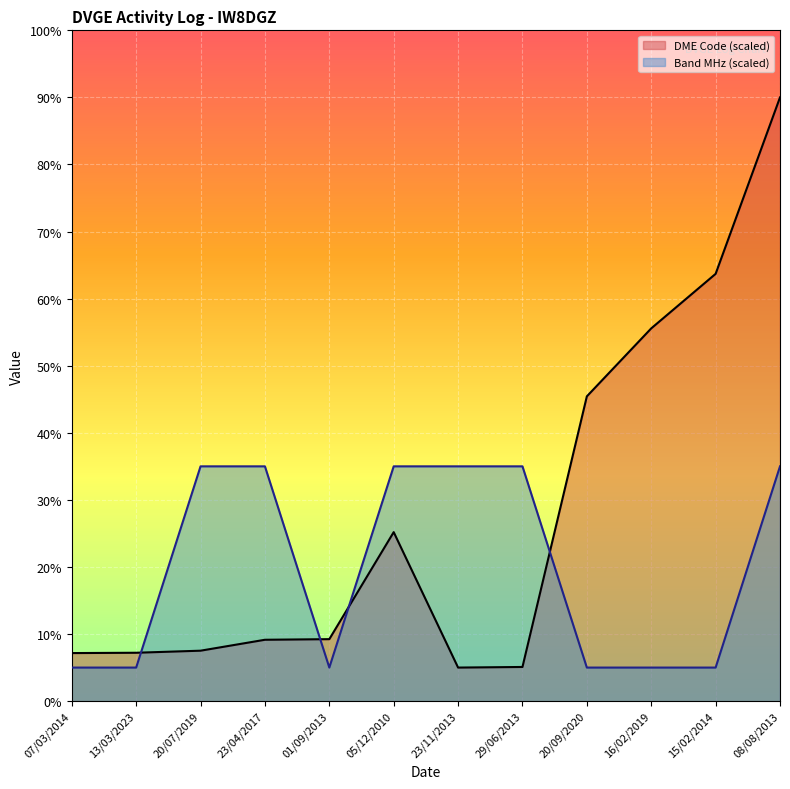

What is the sum of the Band (MHz) values at 13/03/2023 and 01/09/2013?

10.0